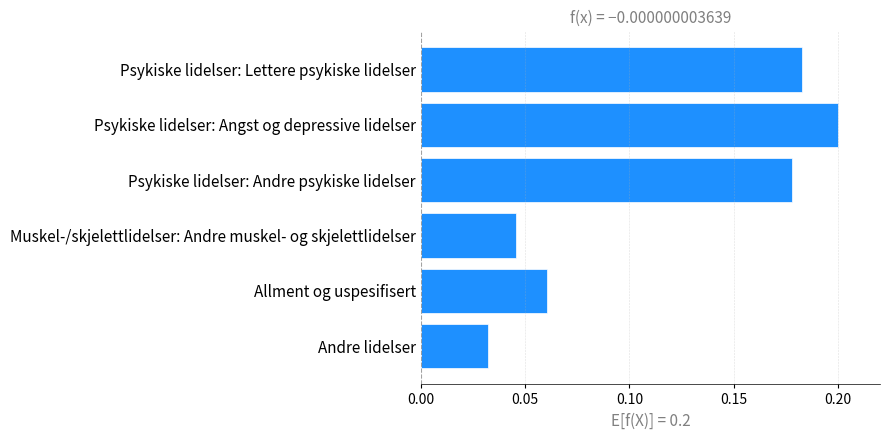

At which label is the value closest to 0?

Andre lidelser